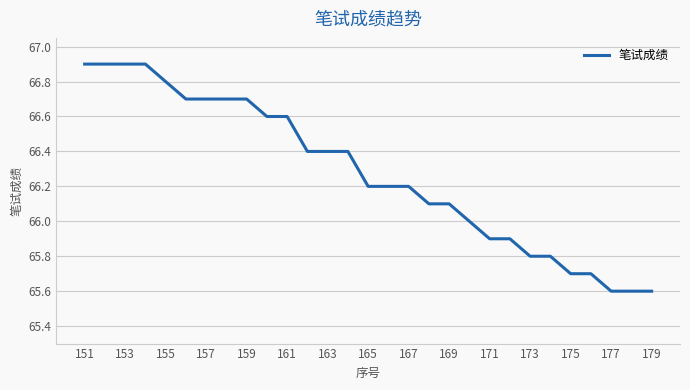

What is the maximum value shown in the chart?

66.9